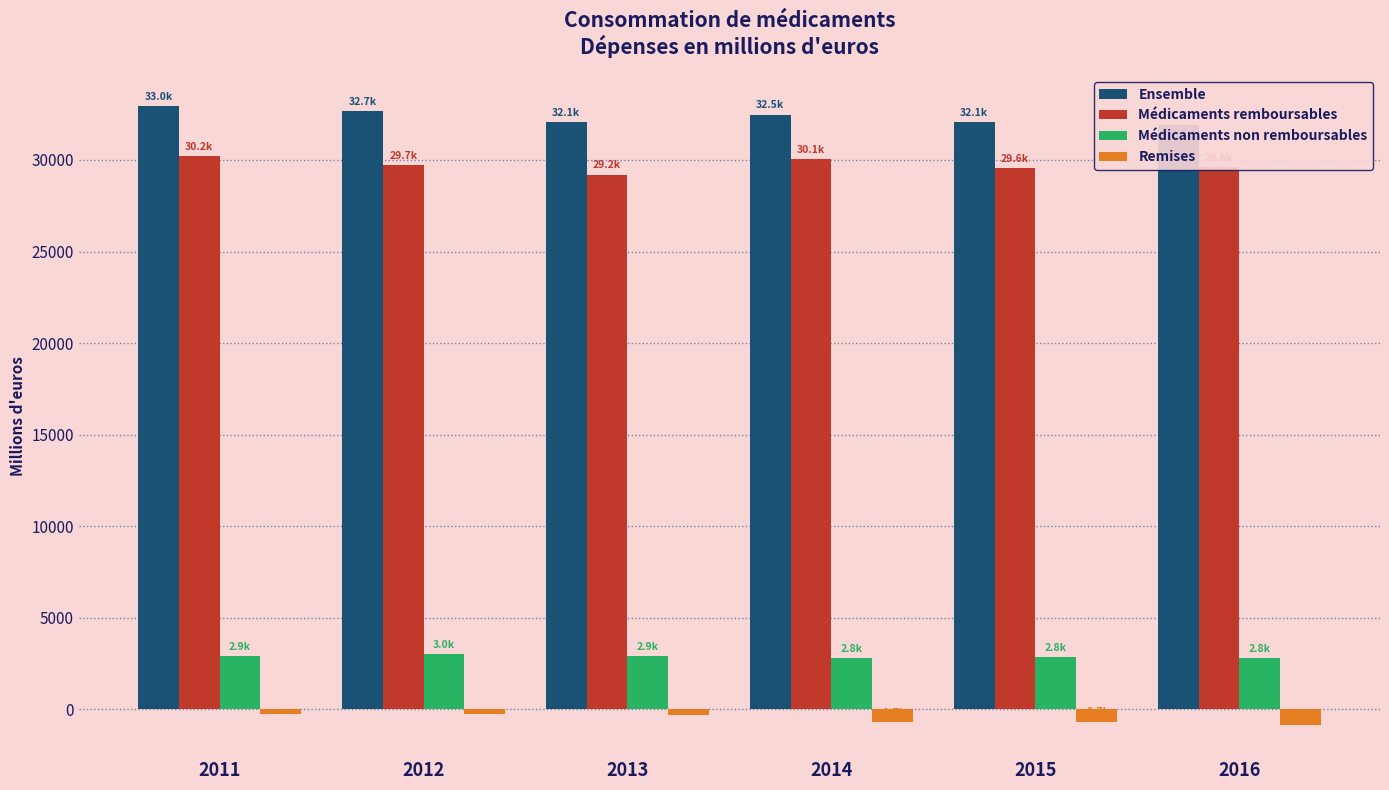

How many categories are shown in the chart?

6